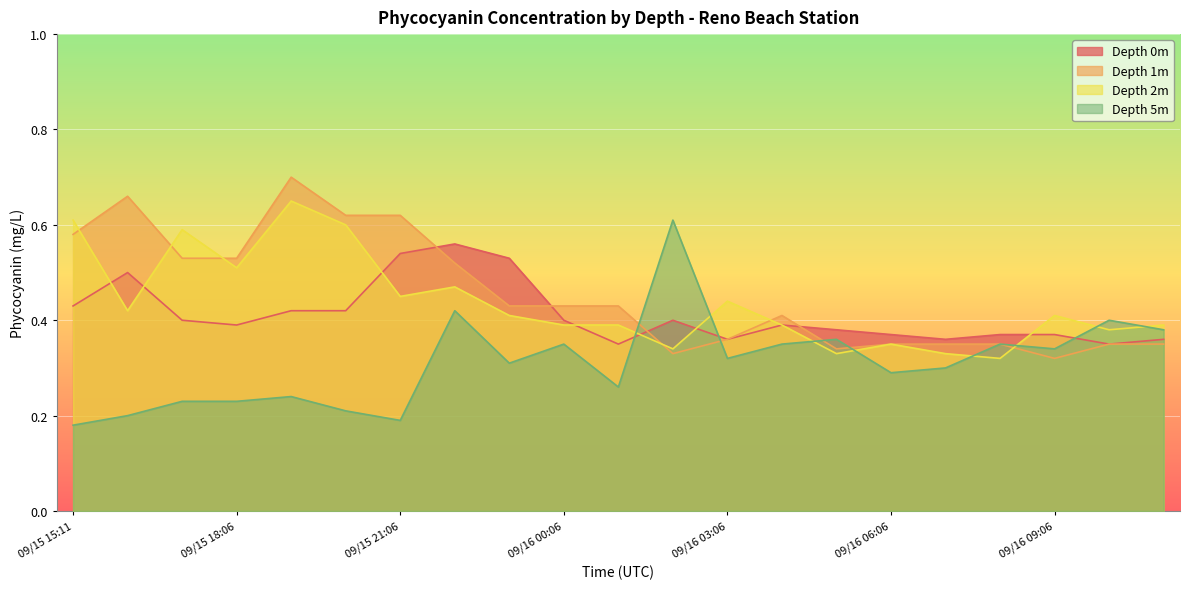

What is the total value across all series at 09/16 04:06?

1.5